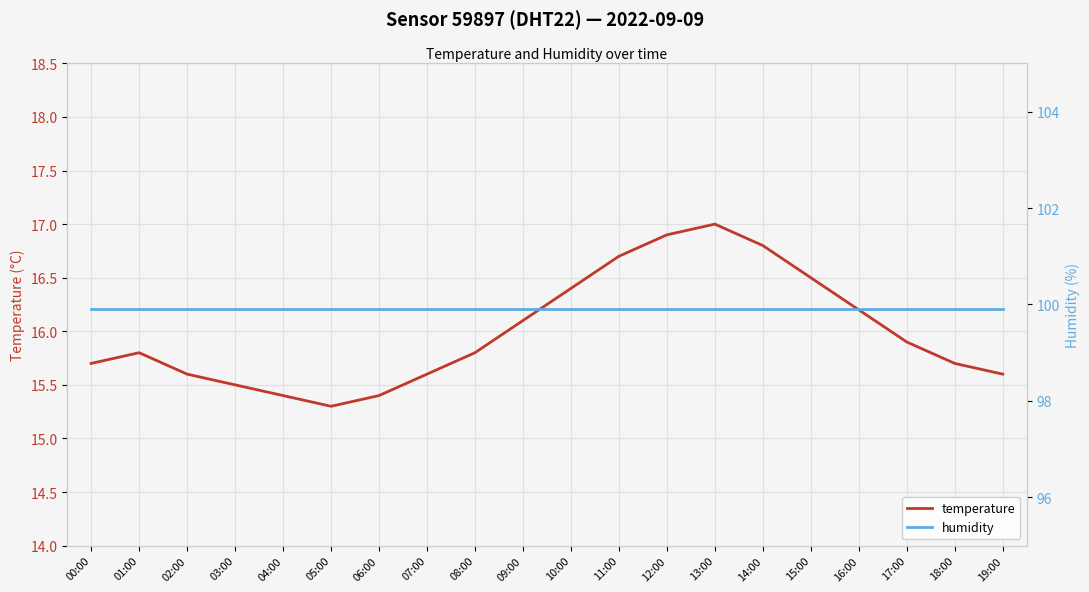

What is the value of the temperature point at the 20th from the left?

15.6